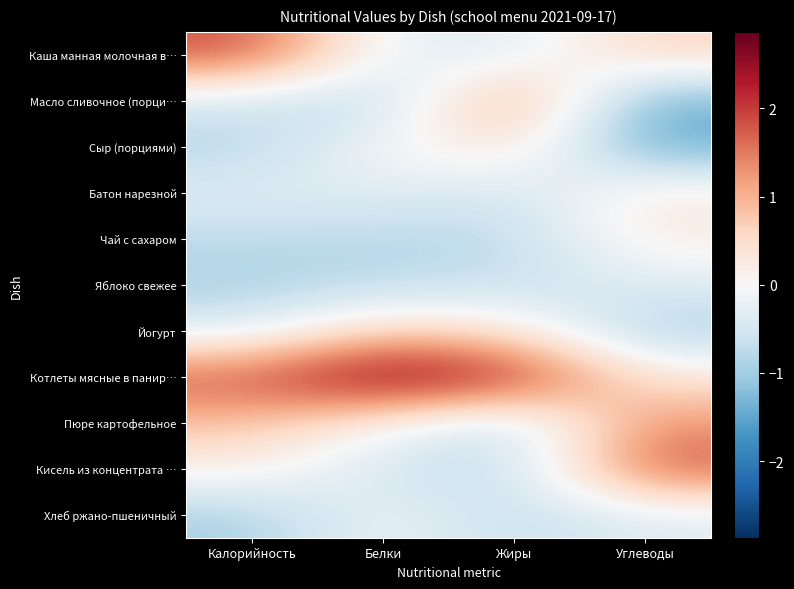

At how many categories does at least one series exceed 0?

4